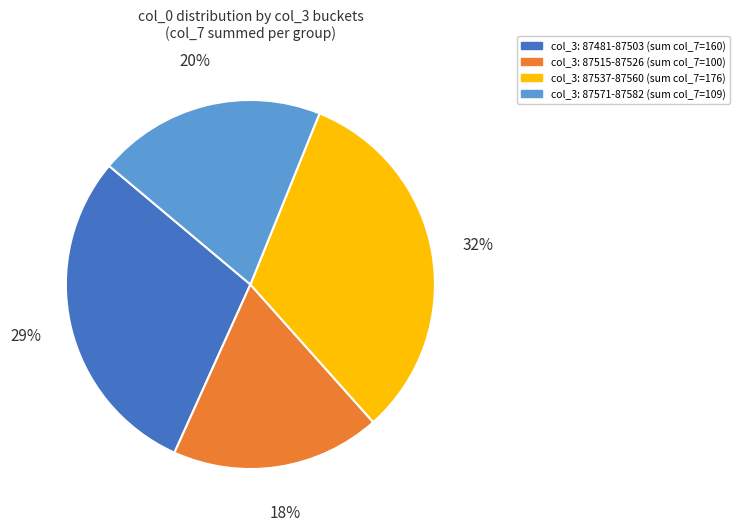

What is the ratio of the value at col_3: 87537-87560 (sum col_7=176) to the value at col_3: 87571-87582 (sum col_7=109)?

1.6